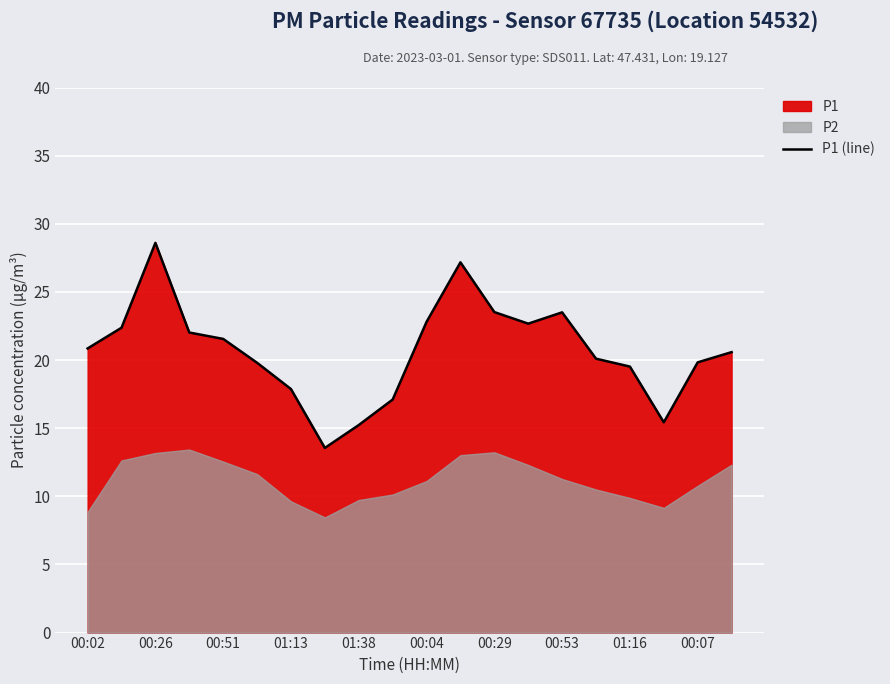

The P1 (line) series shows 10.6 at 01:13. True or false?

False